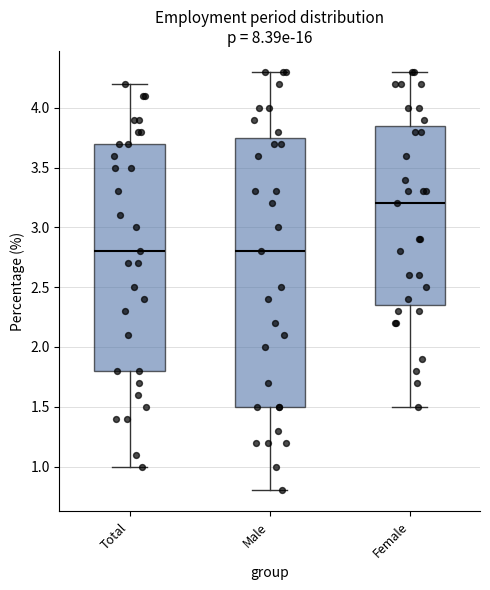

Reading left to right, read every box against the y-axis: the position of its median line, the range the box covers, and the ends of its whiskers. The values are not printed on the chart, so give them approximately, as read against the axis.

Total: median 2.80, box 1.80 to 3.70, whiskers 1.00 to 4.20
Male: median 2.80, box 1.50 to 3.75, whiskers 0.80 to 4.30
Female: median 3.20, box 2.35 to 3.85, whiskers 1.50 to 4.30